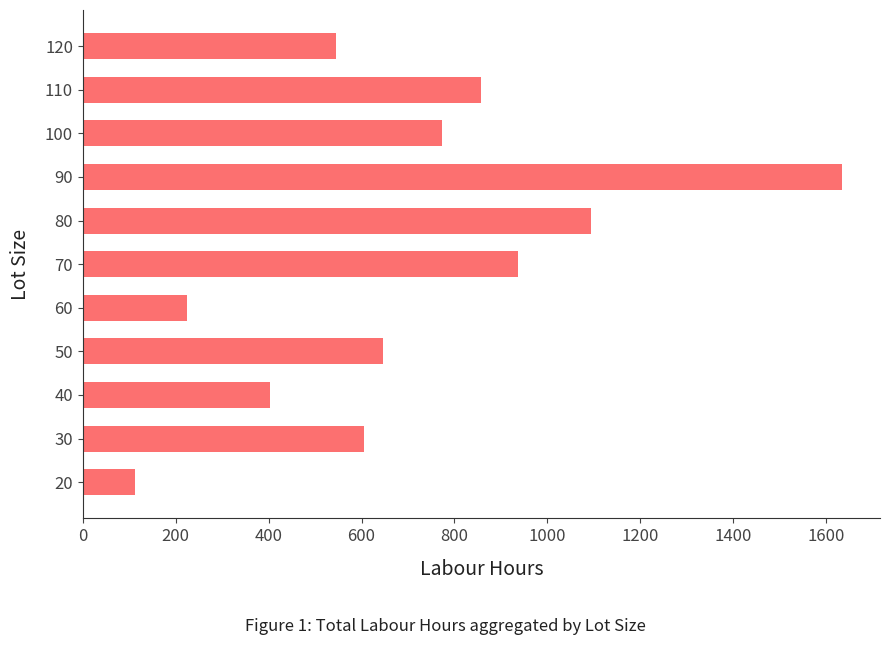

What is the smallest value displayed?

113